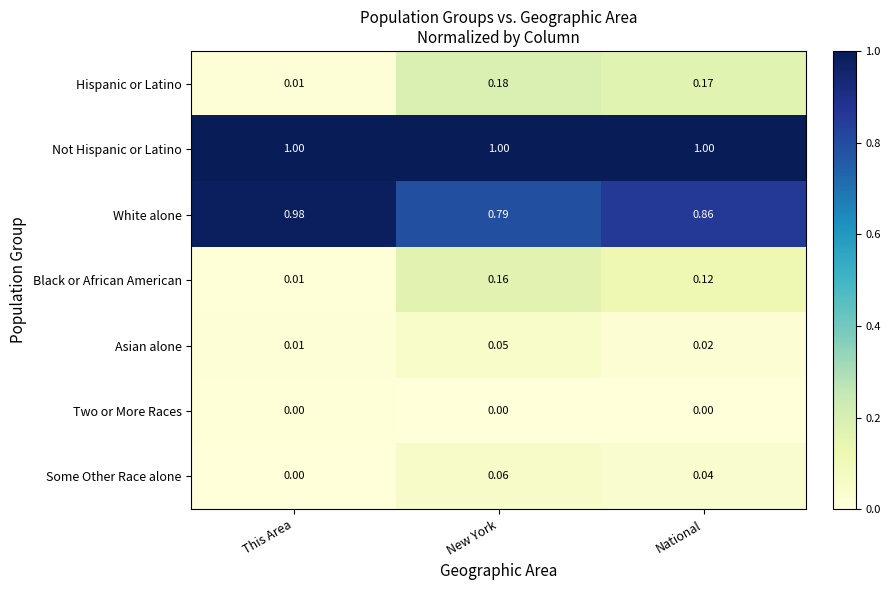

What is the greatest value displayed?

1.0